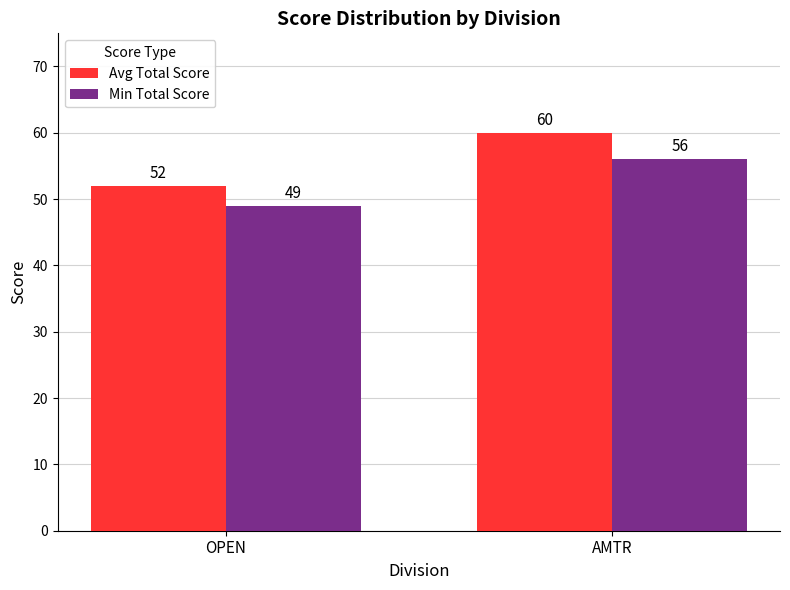

What is the total value across all series at AMTR?

116